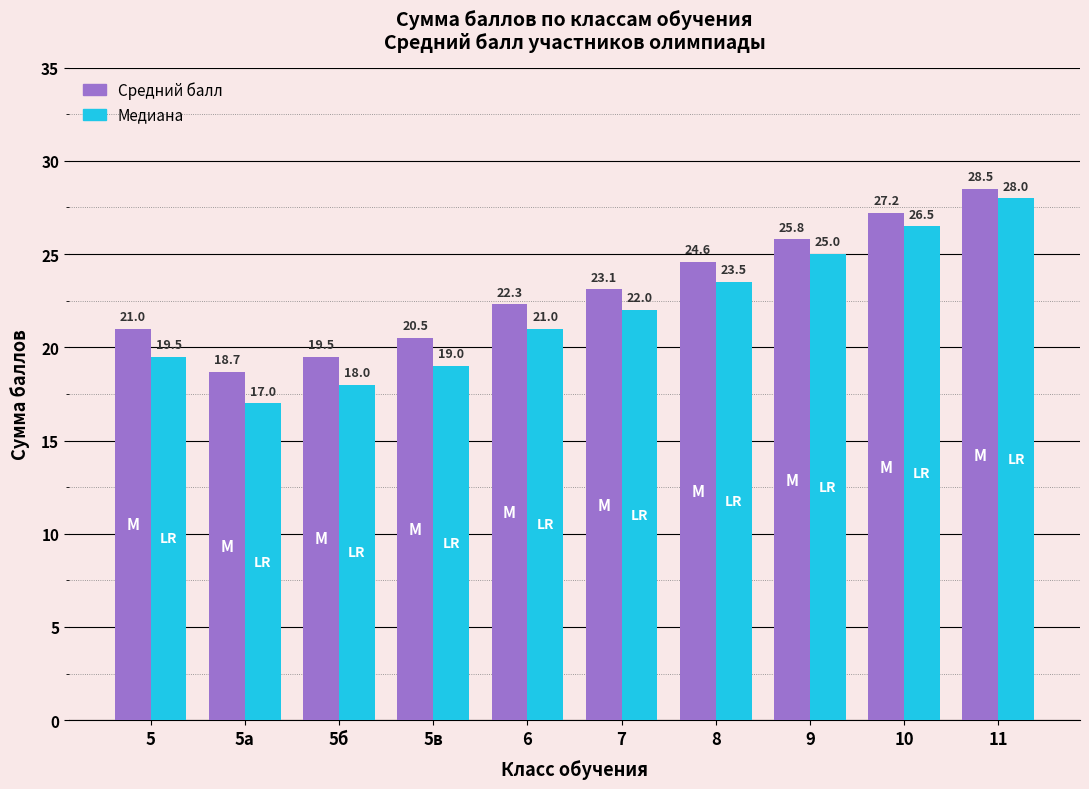

Reading right to left, what are all the values shown in this chart?

Средний балл: 11=28.5	10=27.2	9=25.8	8=24.6	7=23.1	6=22.3	5в=20.5	5б=19.5	5а=18.7	5=21.0
Медиана: 11=28.0	10=26.5	9=25.0	8=23.5	7=22.0	6=21.0	5в=19.0	5б=18.0	5а=17.0	5=19.5